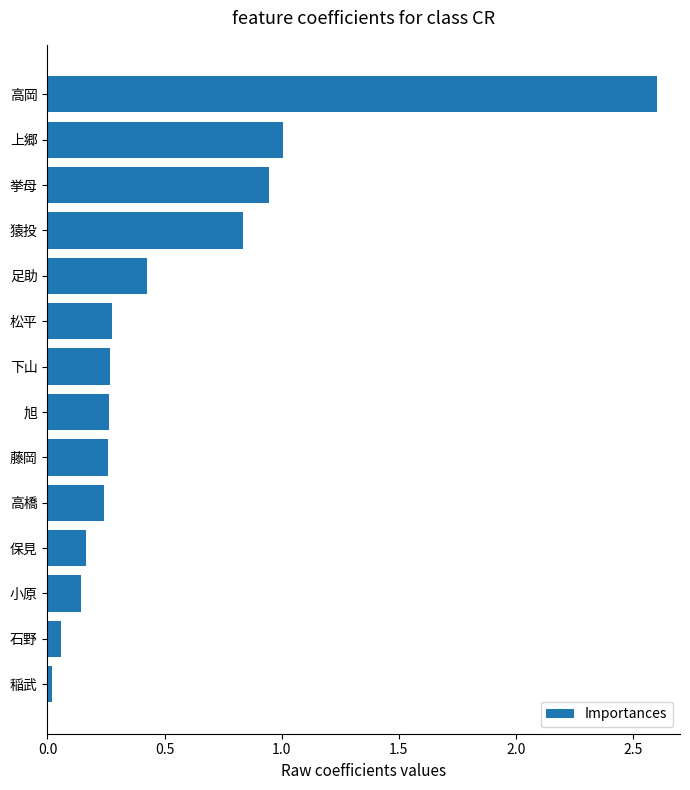

Are the bars grouped side by side (vs. stacked)?

No